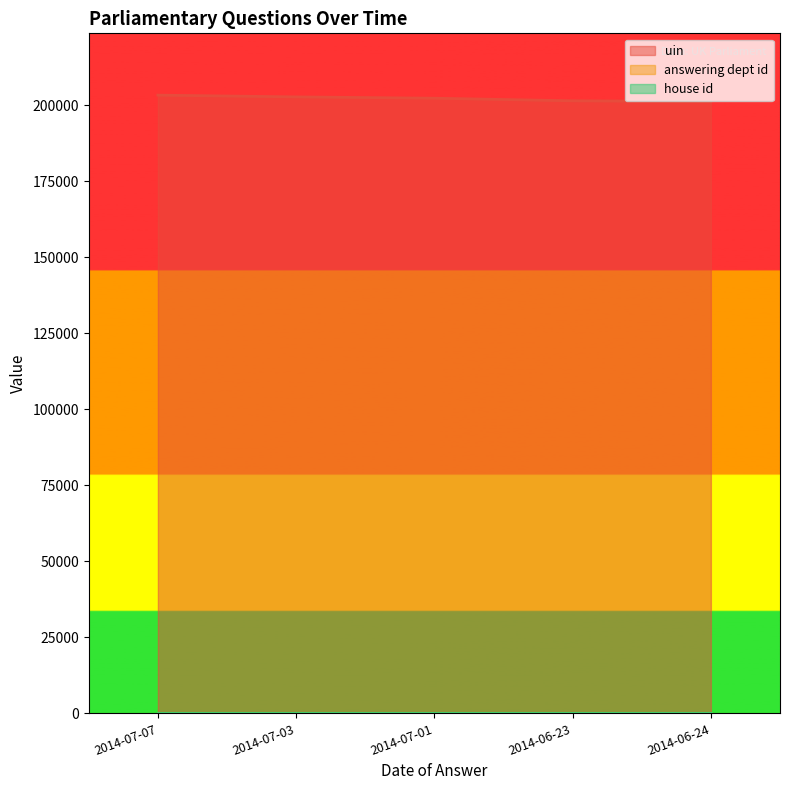

What position from the left is 2014-07-01?

3